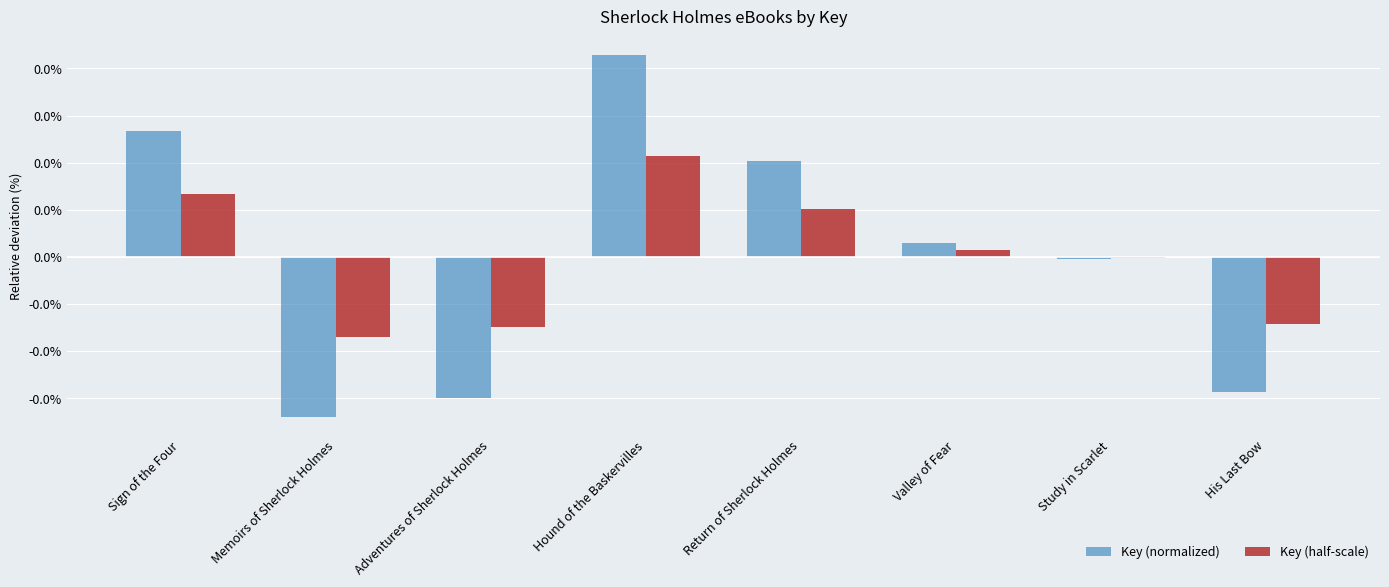

Does the chart contain any negative values?

Yes